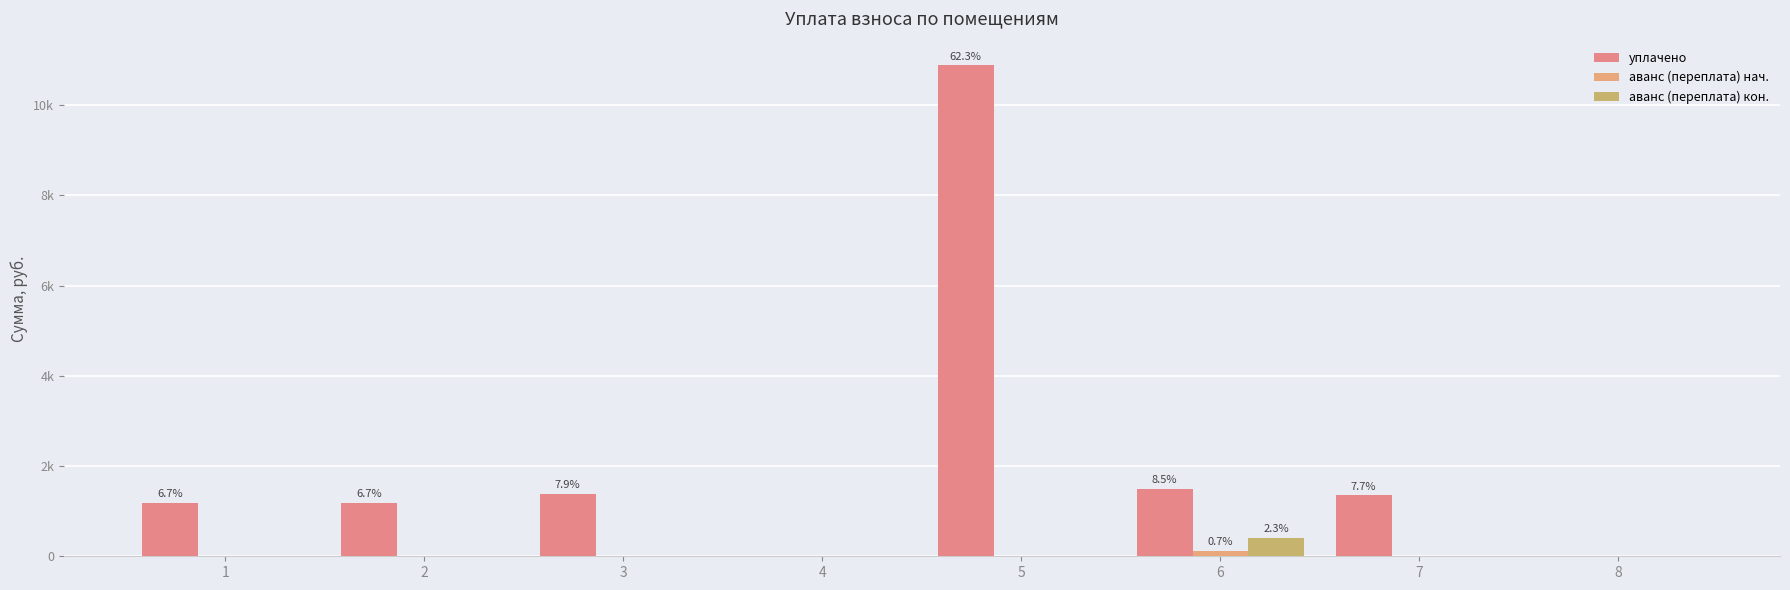

Is it true that аванс (переплата) кон. equals 0.0 at 2?

True